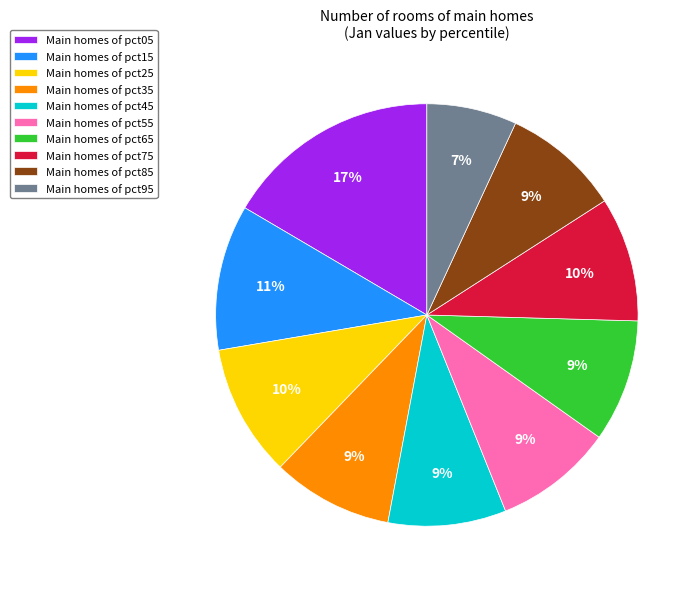

Is there a majority slice in this chart?

No